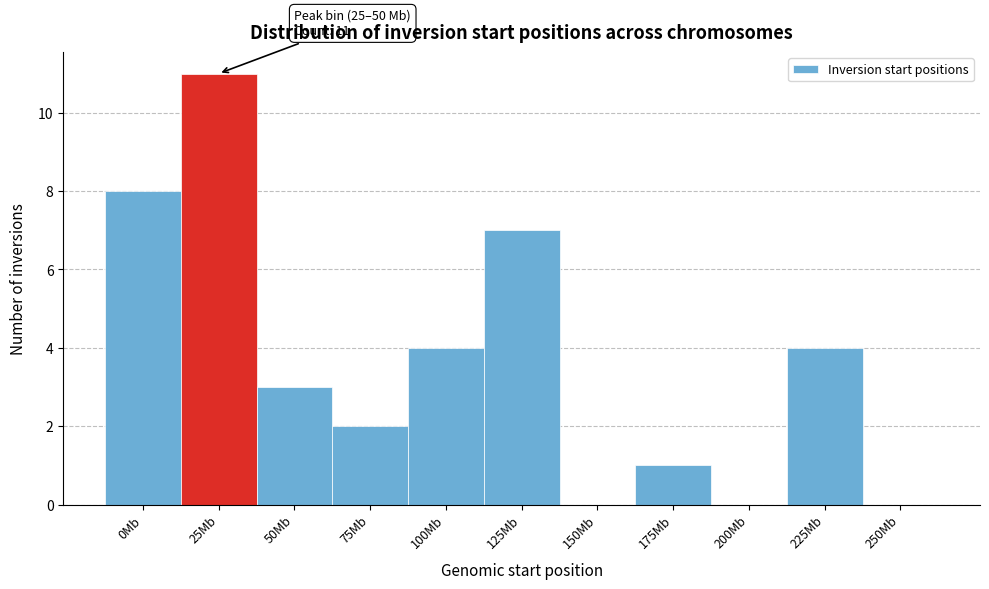

Reading left to right, list all the values displayed in this chart.

0Mb=8	25Mb=11	50Mb=3	75Mb=2	100Mb=4	125Mb=7	150Mb=0	175Mb=1	200Mb=0	225Mb=4	250Mb=0